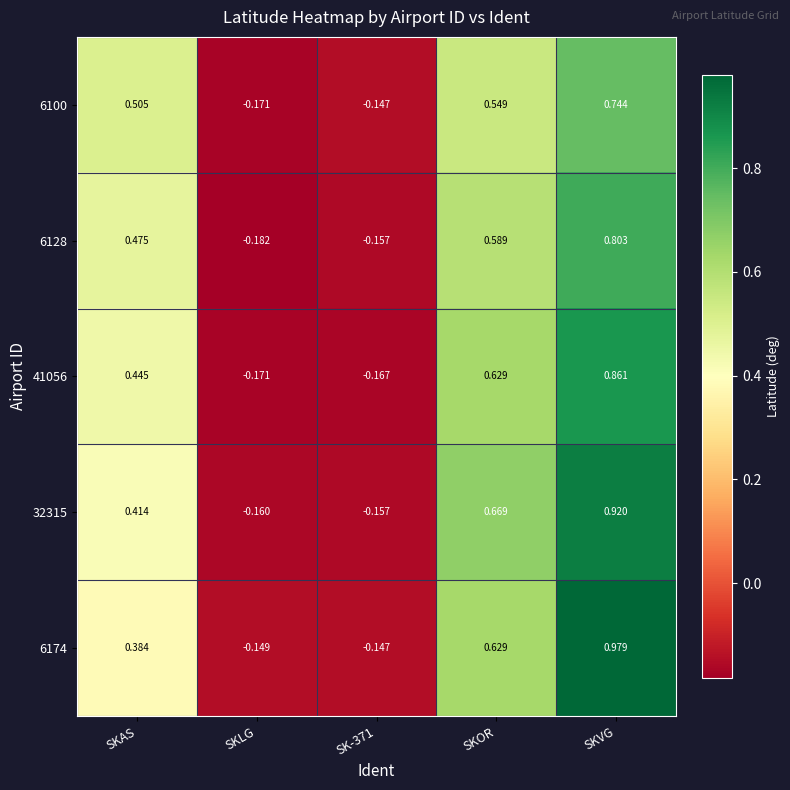

Is the value of 32315 at SKLG greater than the value of 6128 at SKAS?

No